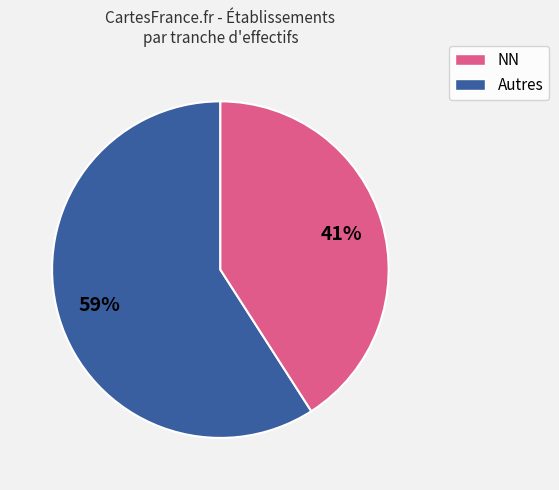

Is there any slice that represents more than half of the pie?

Yes